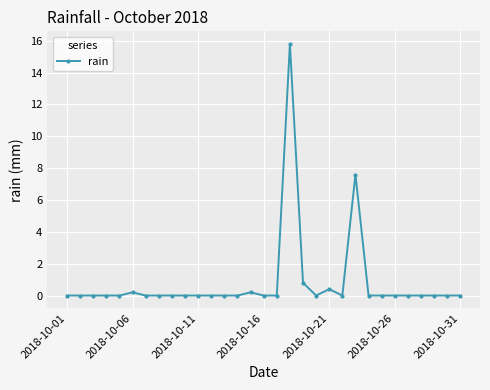

What is the difference between the second highest and minimum values?

7.6